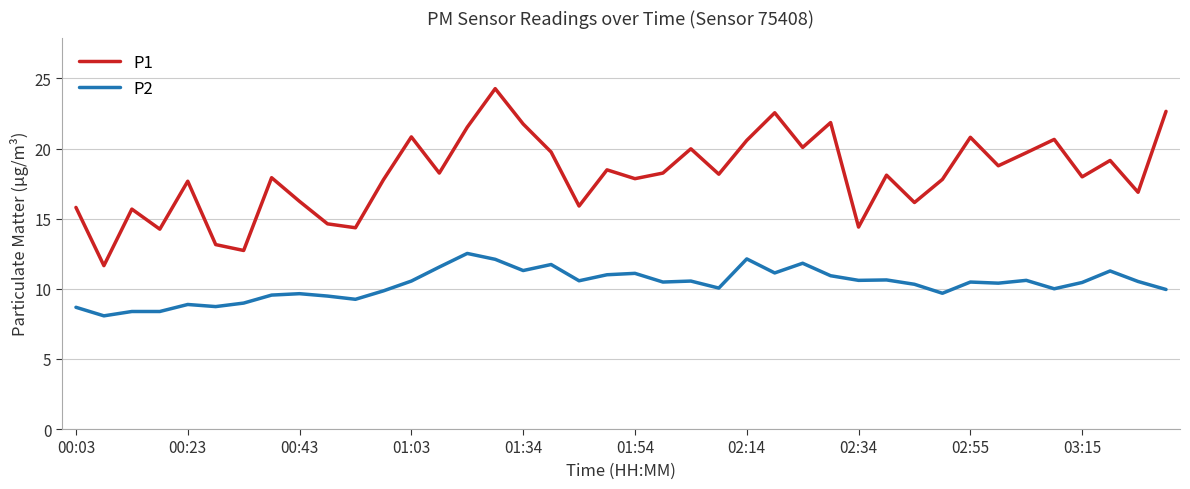

Is this an area chart (filled region under the line)?

No